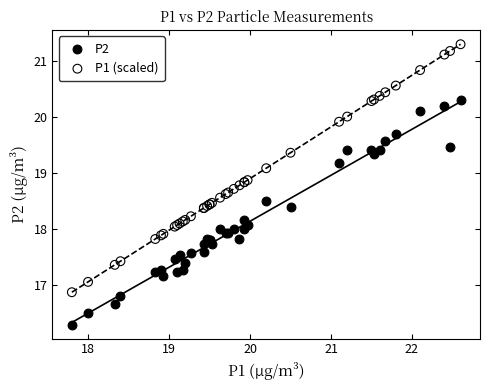

Which series contains the lowest Y value?

P2